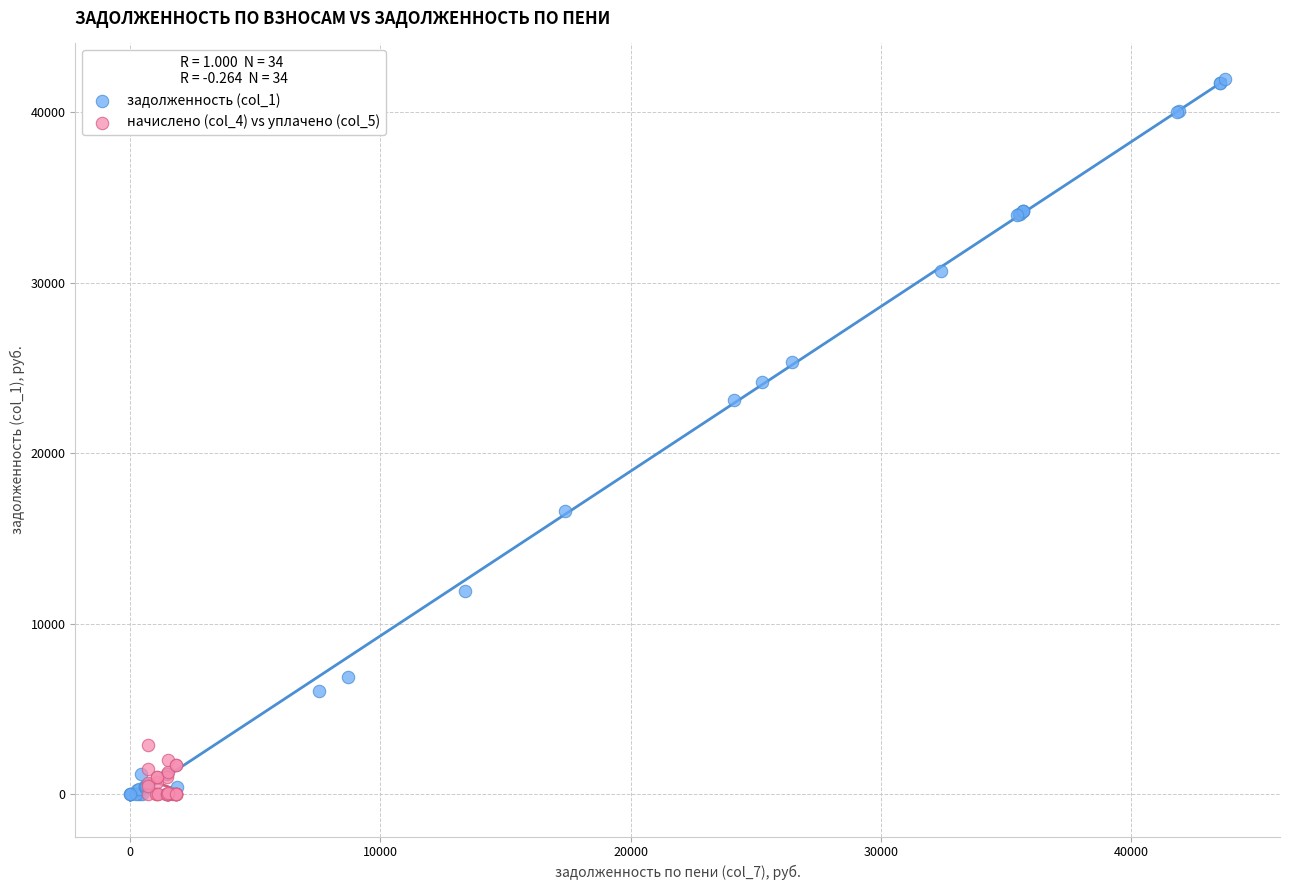

Which series contains the highest Y value?

задолженность (col_1)